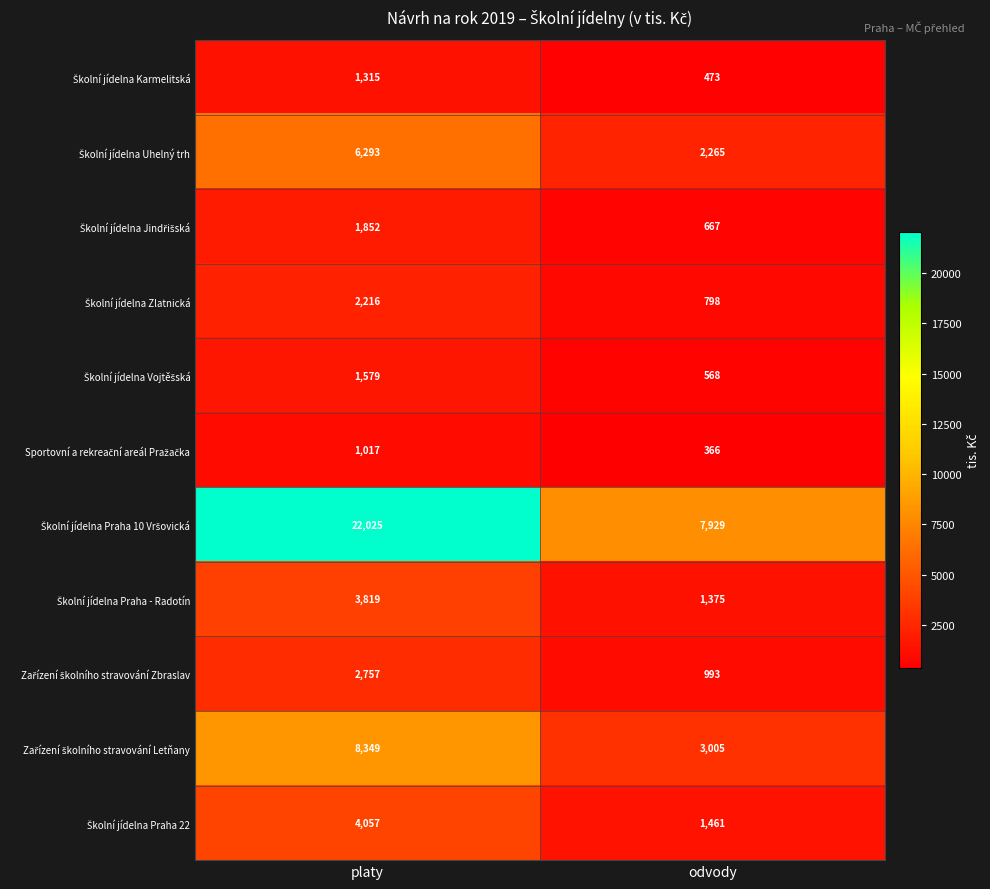

What is the total value across all series at platy?

55279